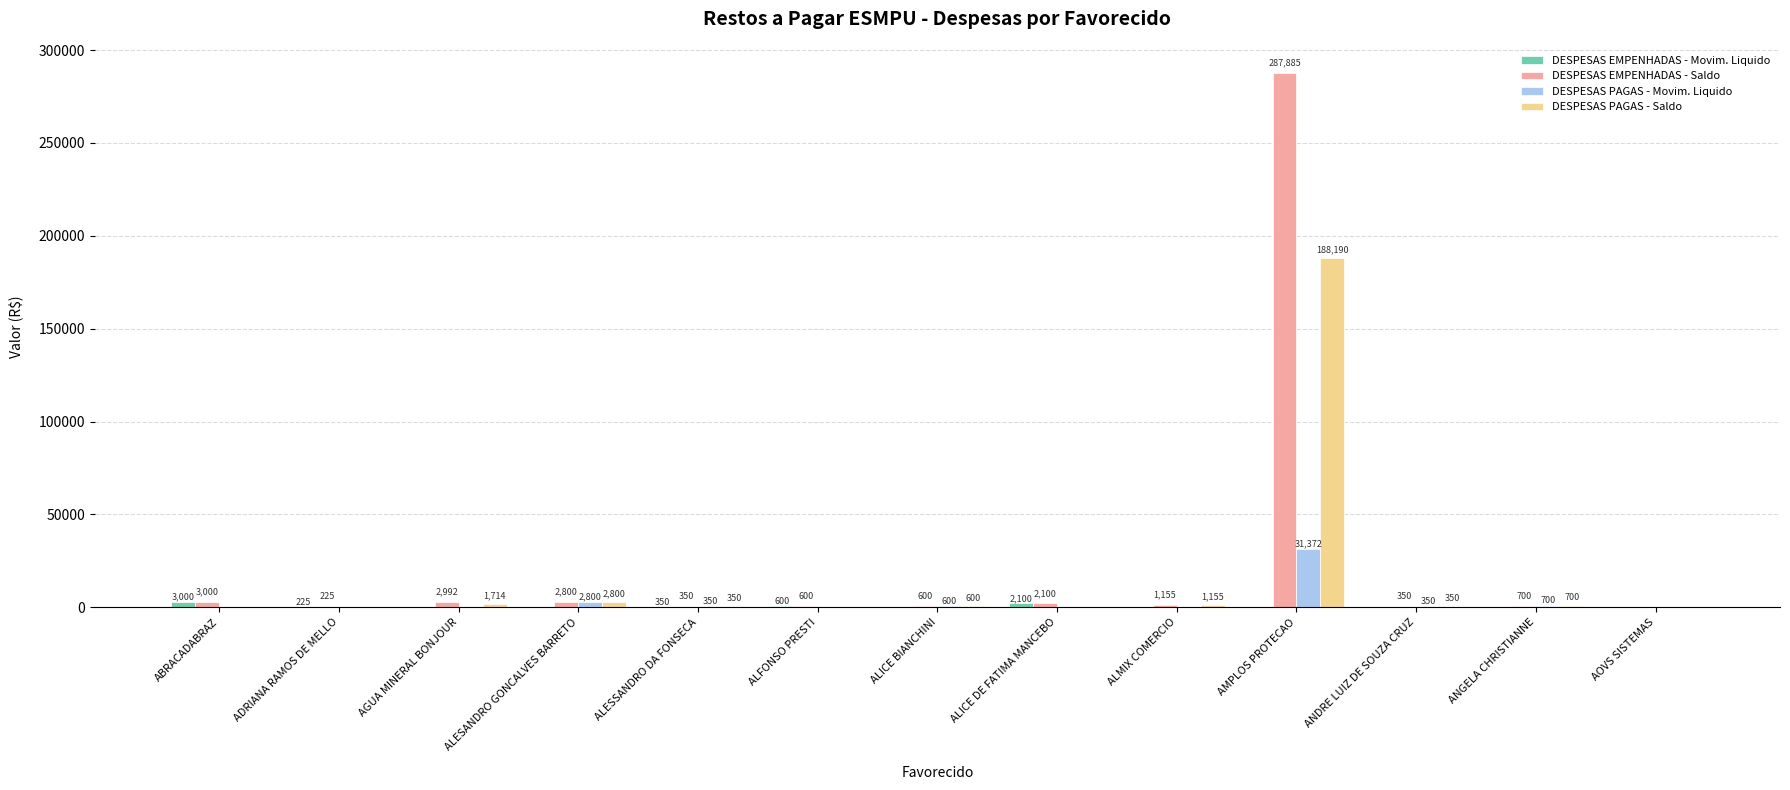

How many values in DESPESAS PAGAS - Saldo are above zero?

8